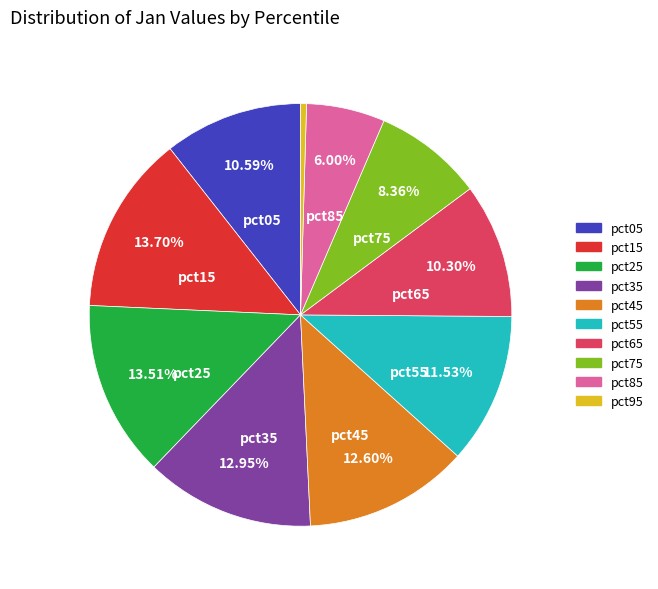

Approximately how many times larger is the value at pct05 compared to pct25?

0.8